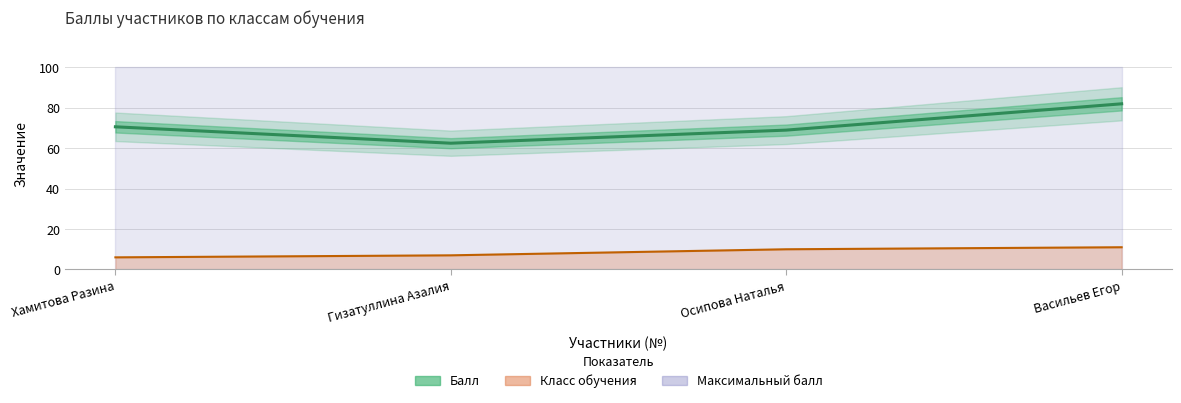

At which label does the data first exceed 70?

Хамитова Разина